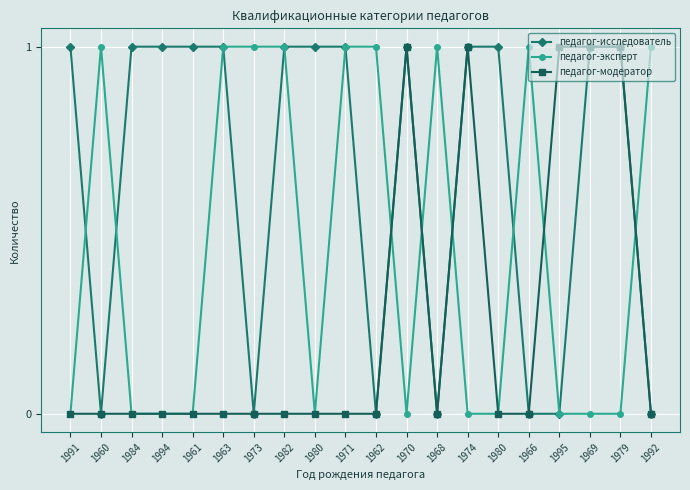

How many педагог-модератор values are between 0 and 1?

20